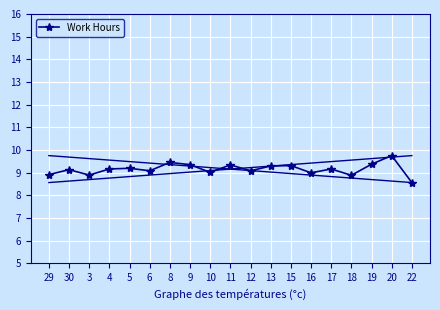

At which category does the data reach its first local valley?

3